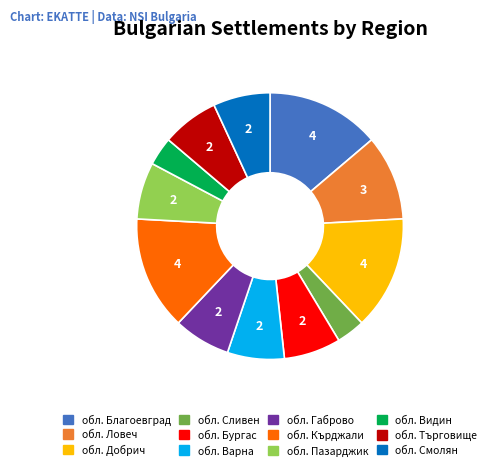

Is the sum of обл. Видин and обл. Смолян greater than half?

No